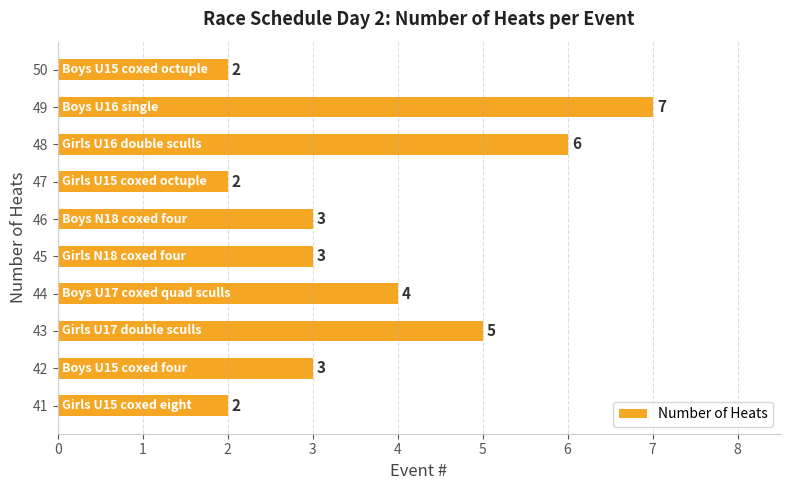

Reading top to bottom, what are all the values shown in this chart?

50=2	49=7	48=6	47=2	46=3	45=3	44=4	43=5	42=3	41=2